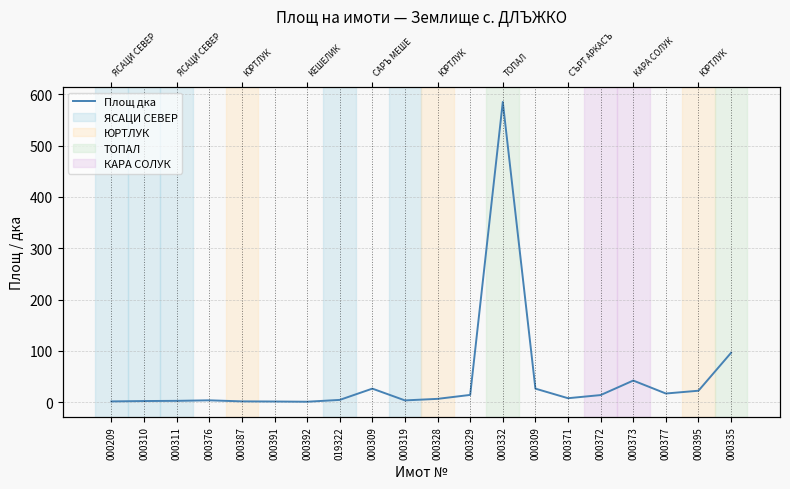

Reading left to right, transcribe all the data shown in this chart.

1.3	2.0	2.4	3.4	1.4	1.1	0.7	4.3	26.2	3.3	6.3	14.0	585.3	26.2	7.5	13.7	42.0	16.7	22.2	96.1